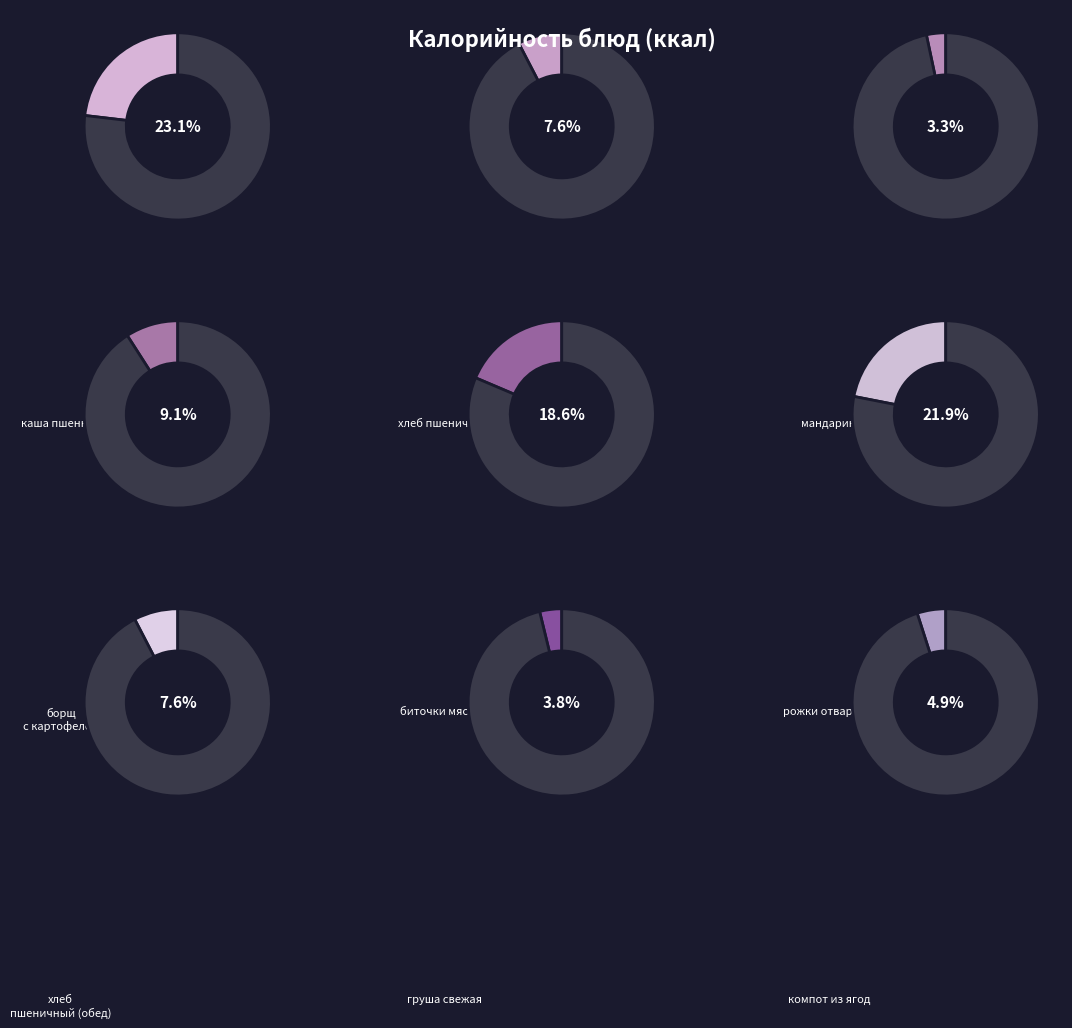

Is it true that хлеб пшеничный is 8% of the pie?

True